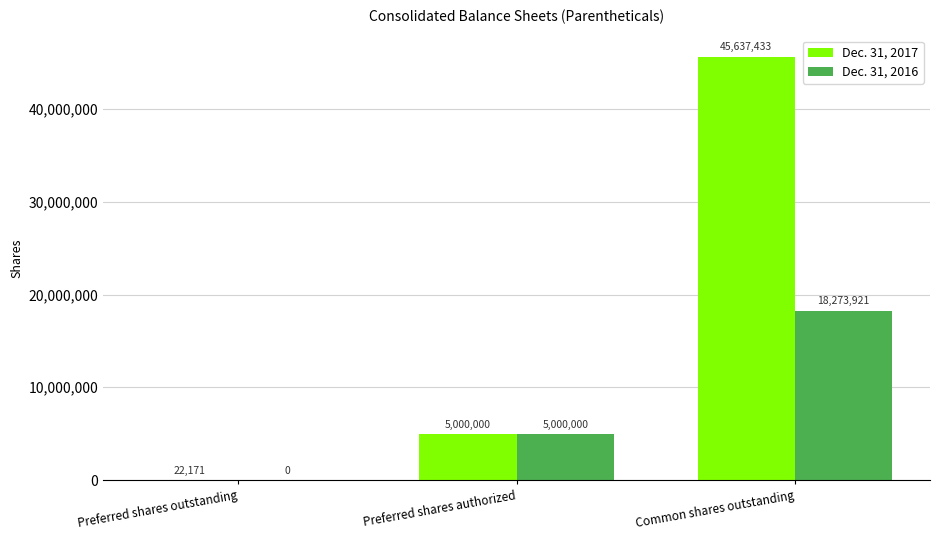

How many Dec. 31, 2016 values are between 0 and 18273921?

3